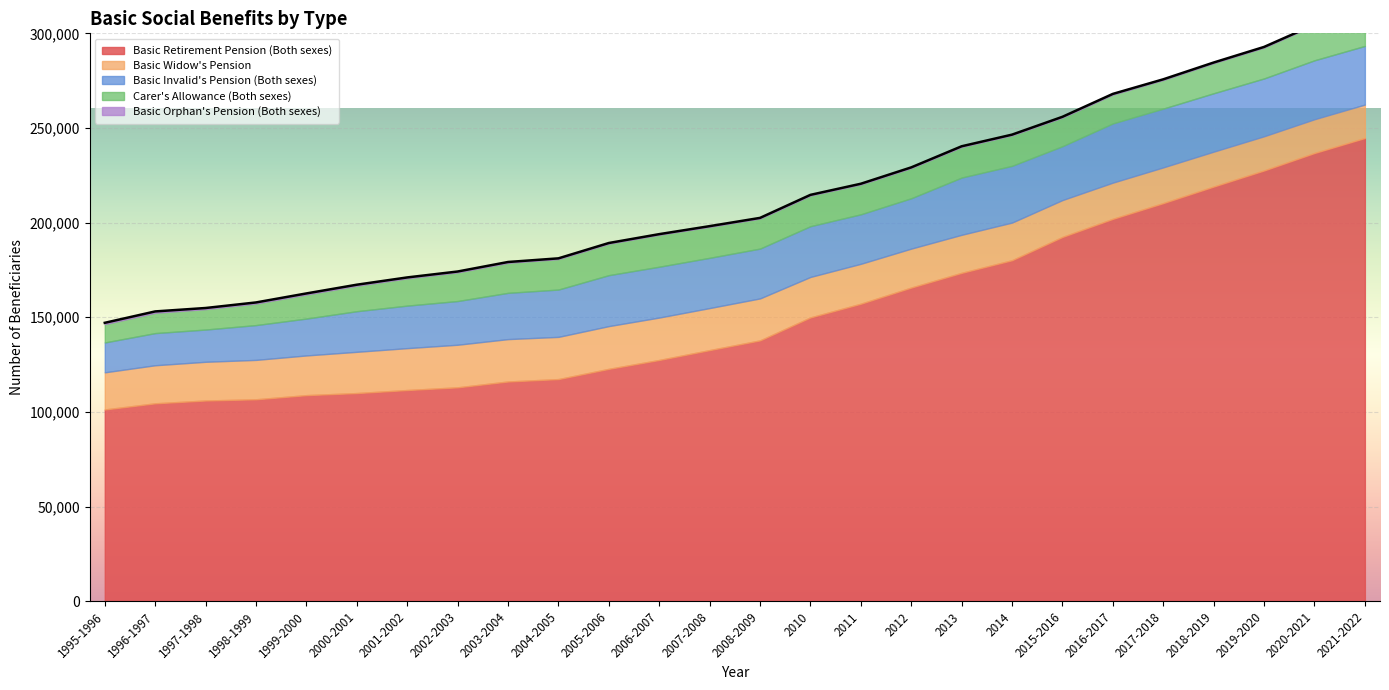

How many values in the Basic Invalid's Pension (Both sexes) series exceed 26607?

12